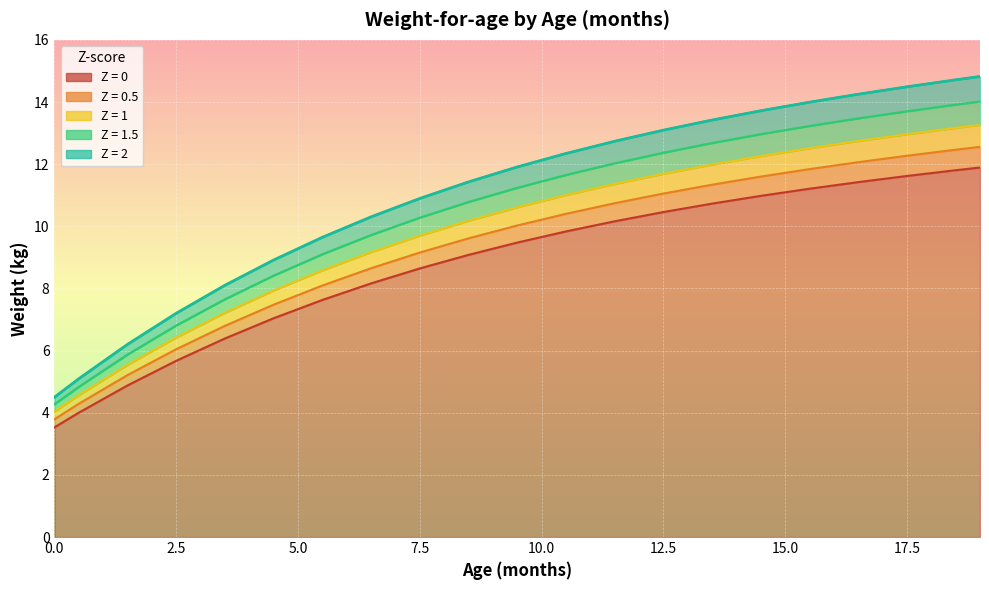

True or false: 0.5 has more than 0 interior local peaks.

False